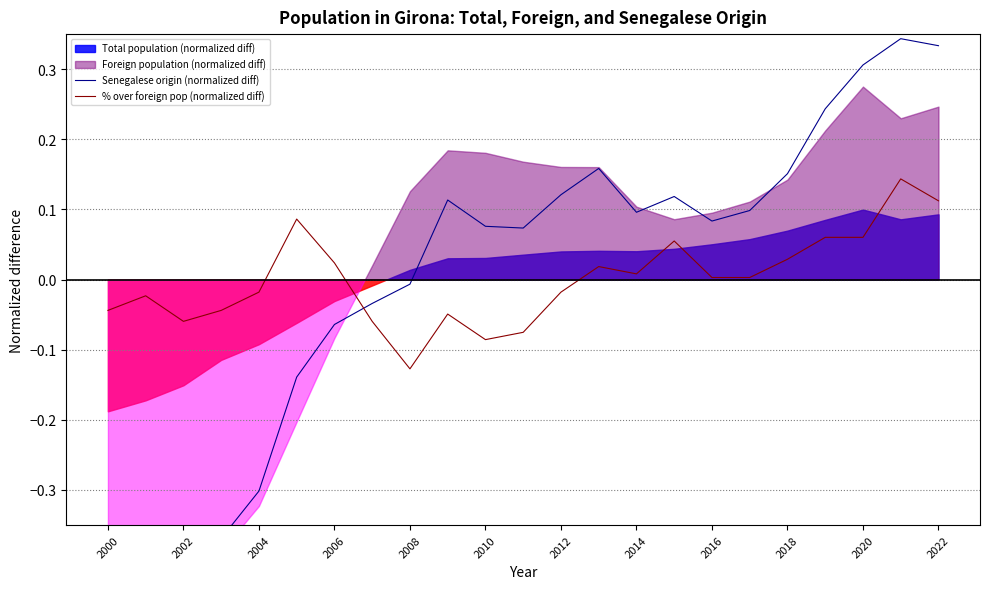

How many data points in % over foreign pop (normalized diff) are less than 0?

11